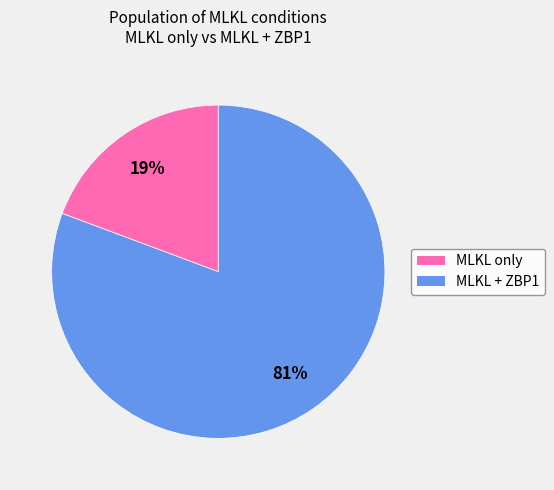

Is there any slice that represents more than half of the pie?

Yes